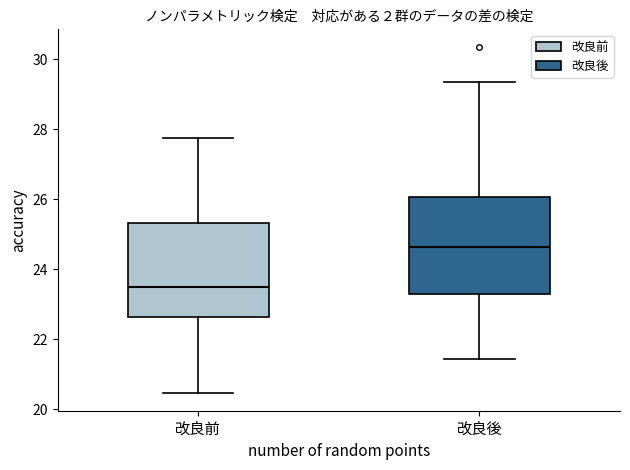

Which box's median line is the lowest?

改良前